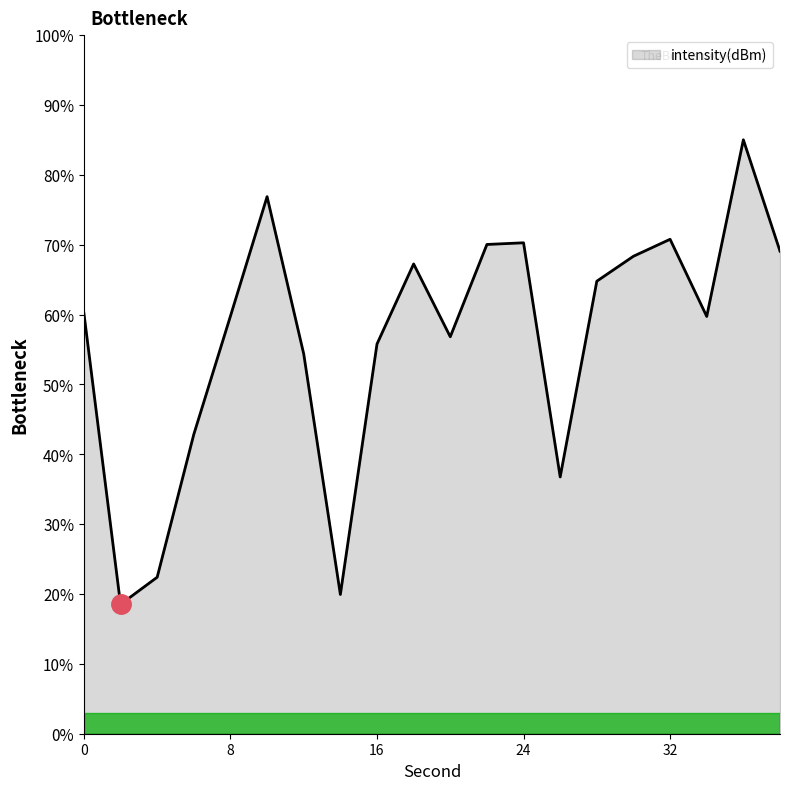

What is the smallest value displayed?

18.5